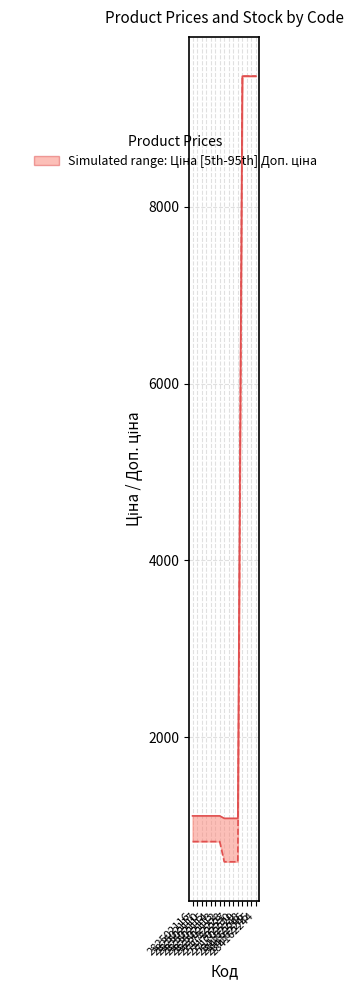

What is the label of the 4th point from the left?

282502115